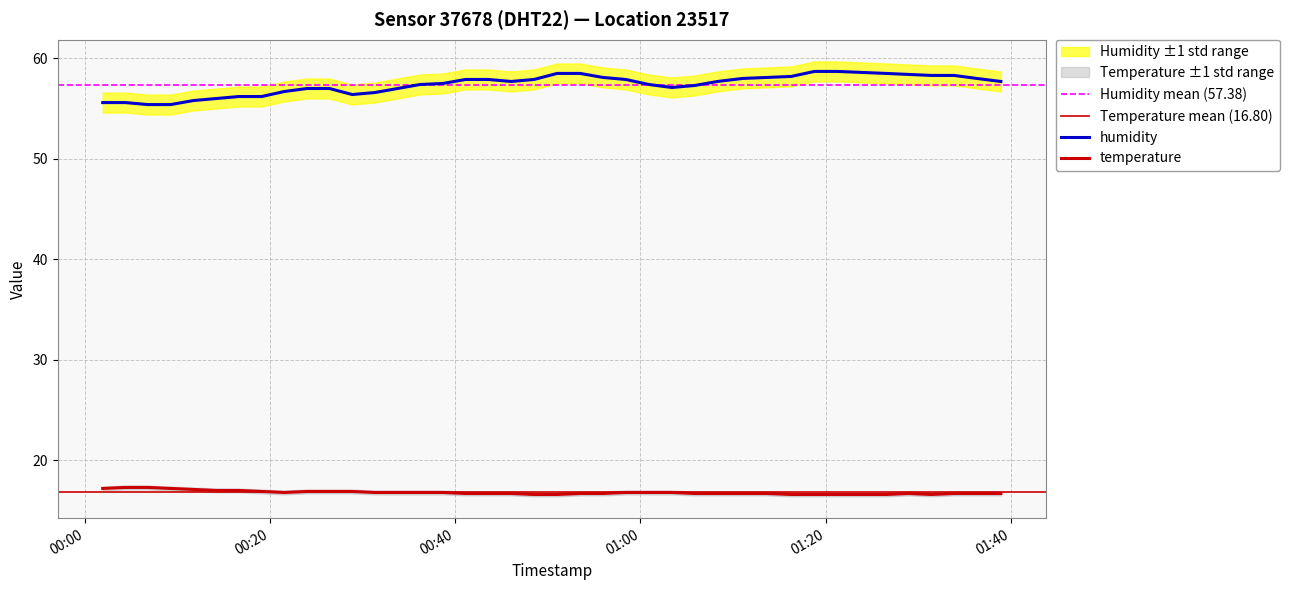

What is the sum of the humidity values at 2023-08-24T00:11:44 and 2023-08-24T00:28:53?

112.2